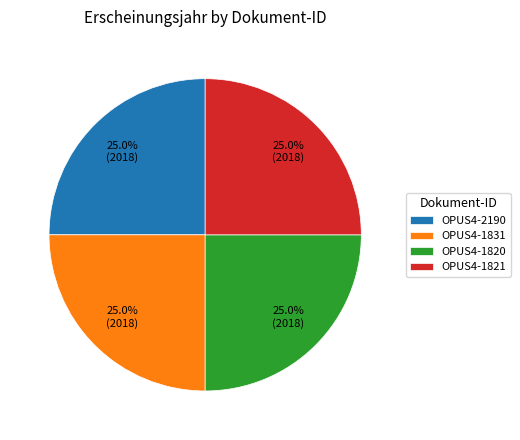

Does OPUS4-1820 account for over 50% of the chart?

No